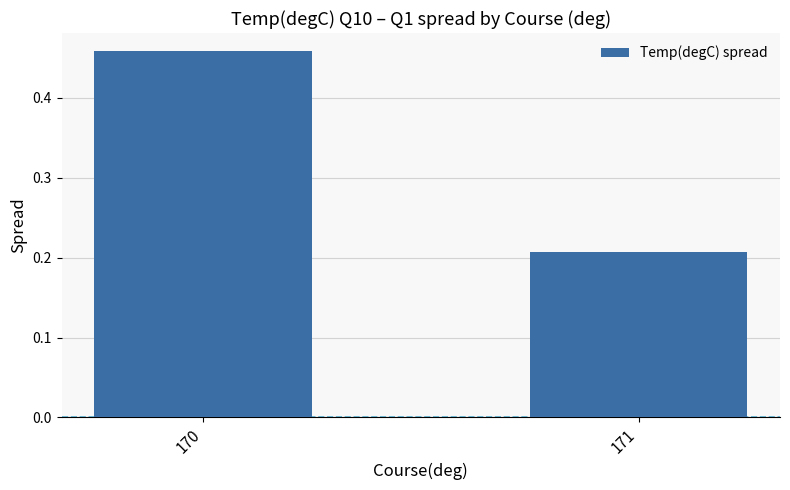

The chart shows a value of 0.6 at 170. True or false?

False